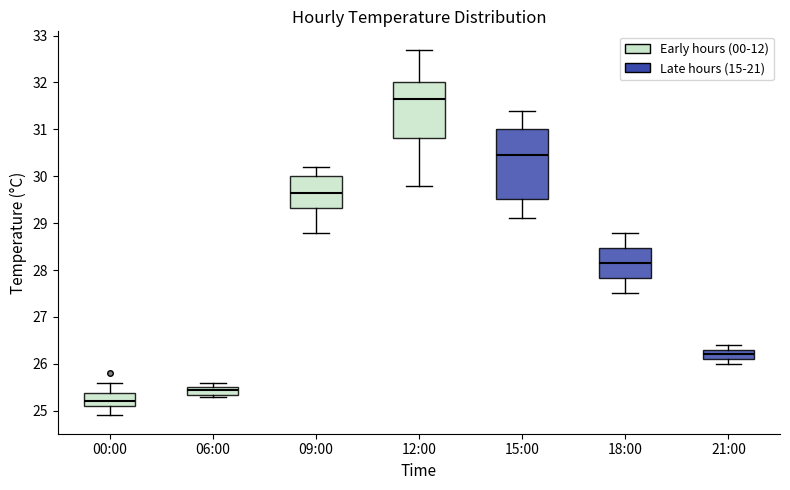

Which box's median line is the highest?

12:00